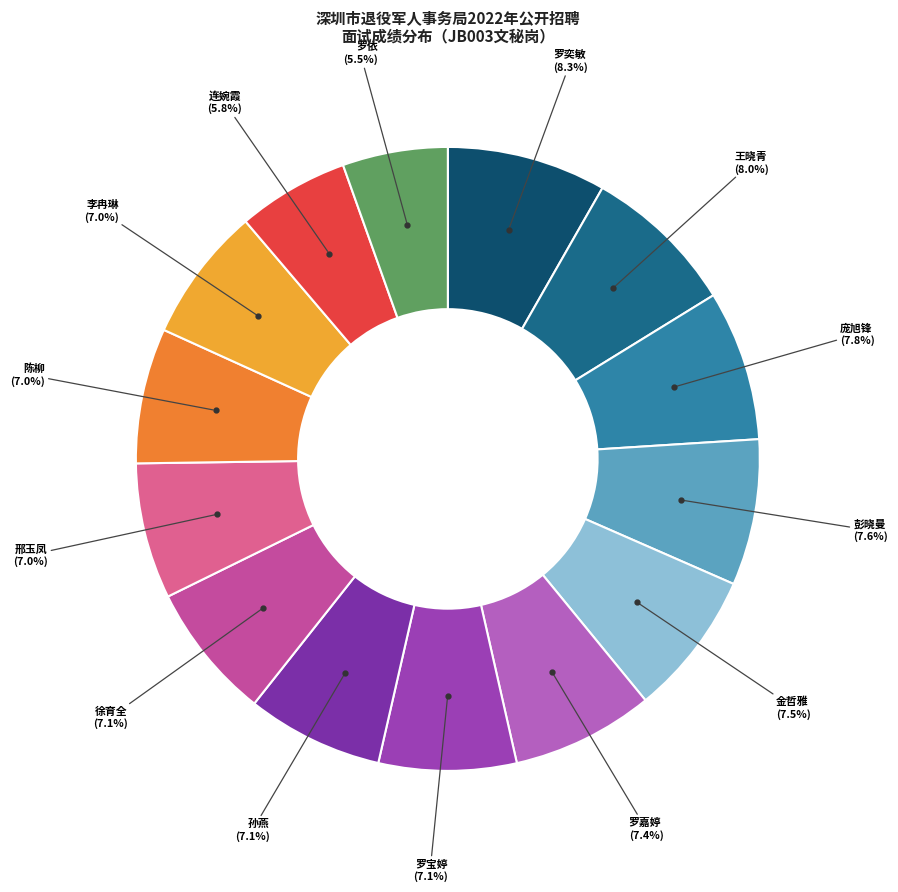

What is the largest slice in the pie chart?

罗奕敏